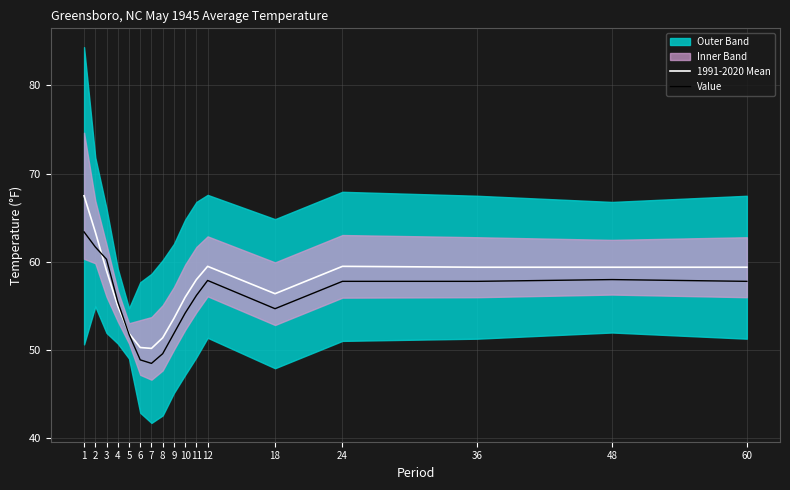

What is the sum of the Value values at 9 and 10?

106.1